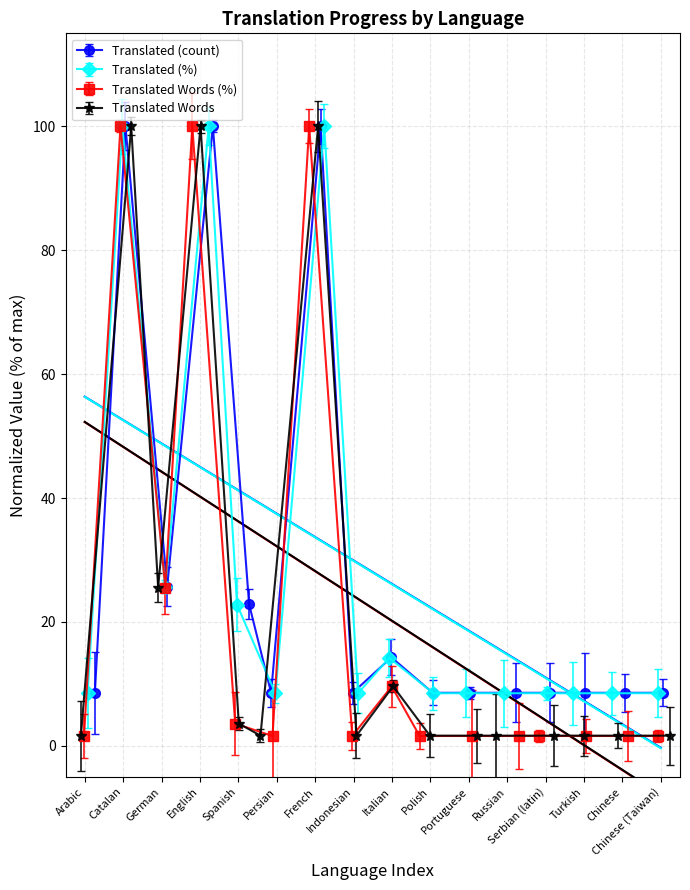

What is the smallest value displayed?

1.6